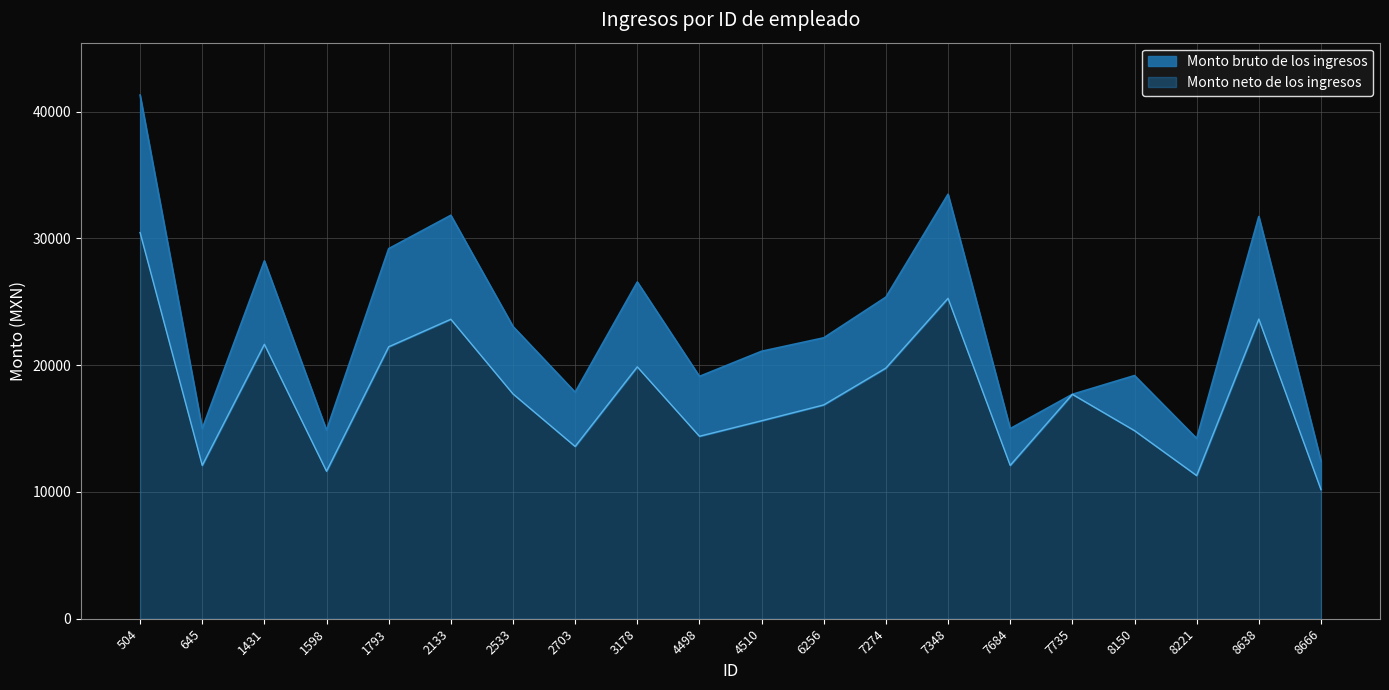

What is the difference between the Monto neto de los ingresos values at 1431 and 3178?

1777.7